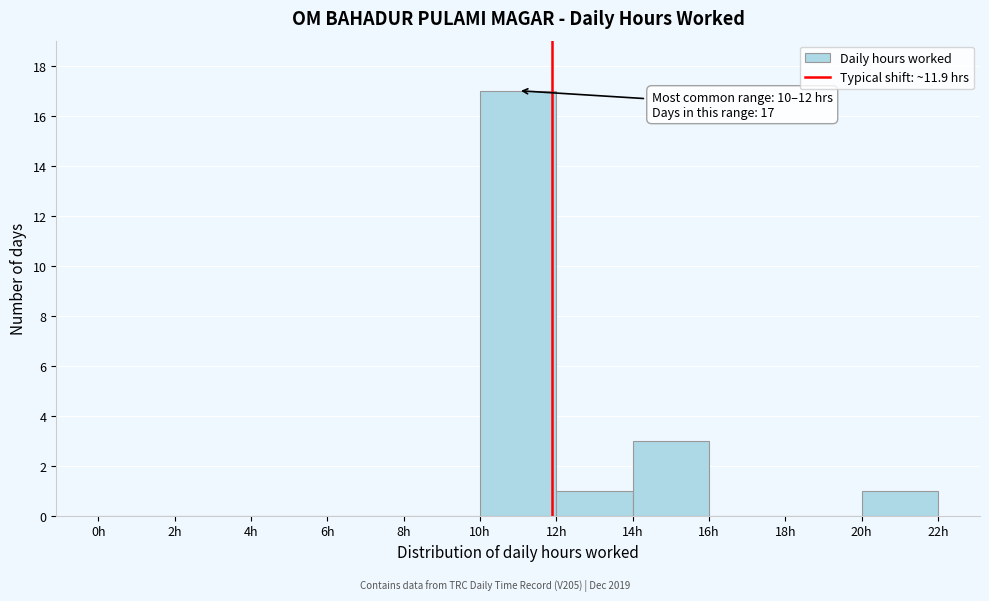

Over which range of the x-axis is the bar tallest?

10 to 12